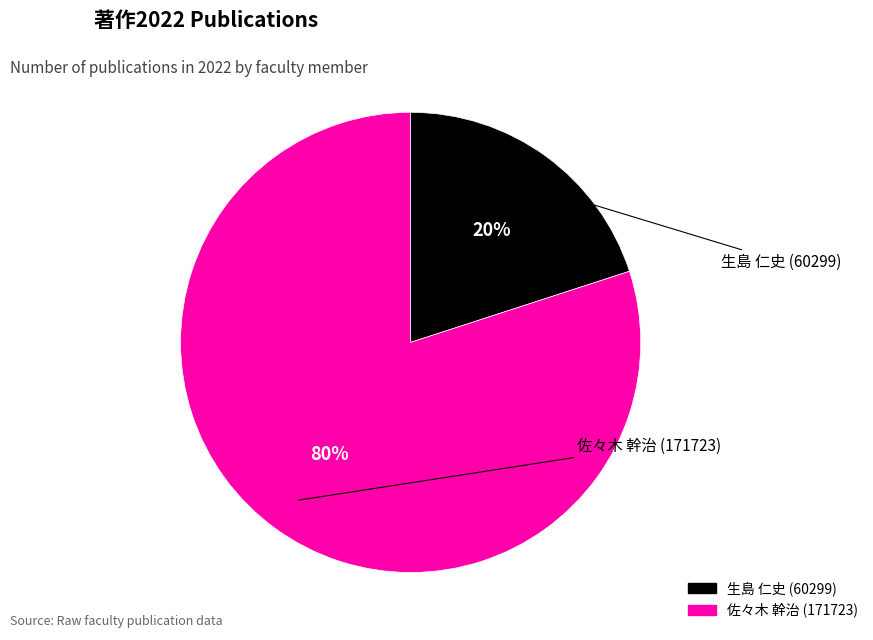

Count the number of slices in the pie.

2